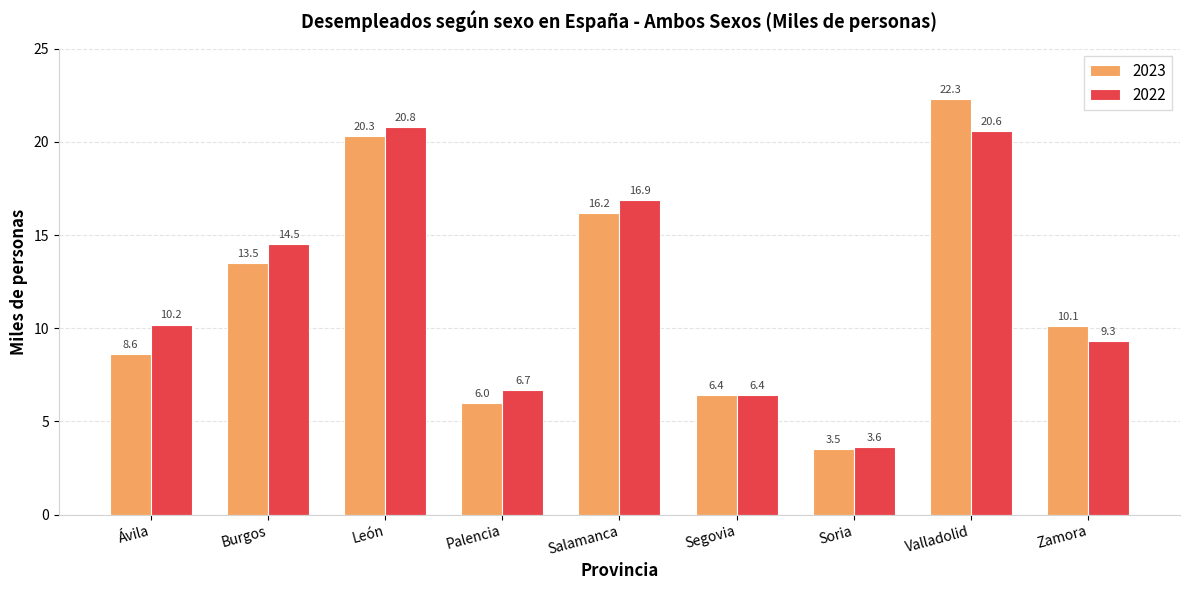

Is it true that 2022 equals 6.4 at Segovia?

True